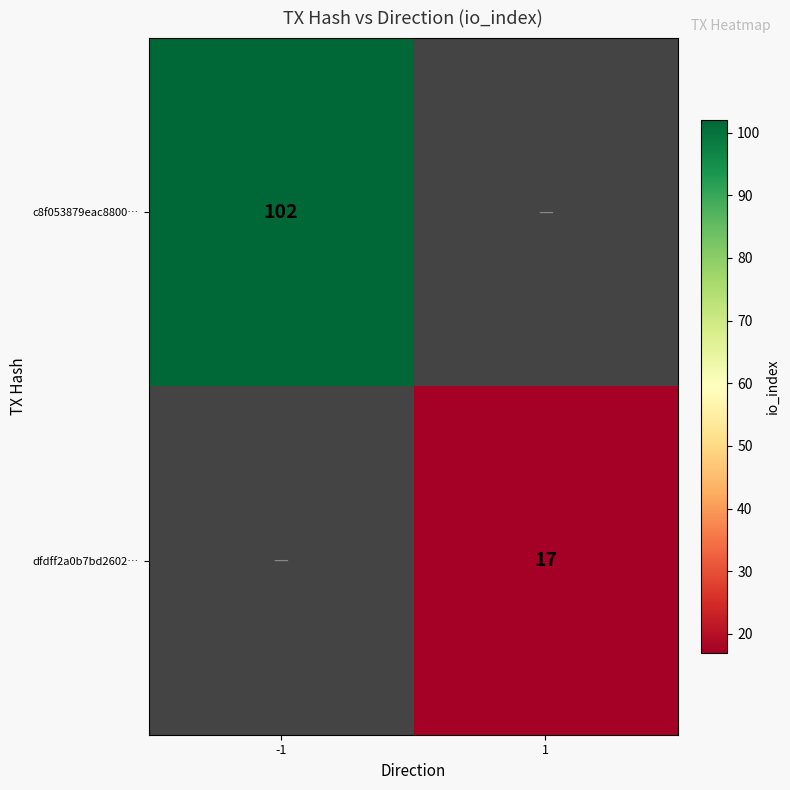

Is the value of c8f053879eac8800… at -1 greater than the value of dfdff2a0b7bd2602… at 1?

Yes